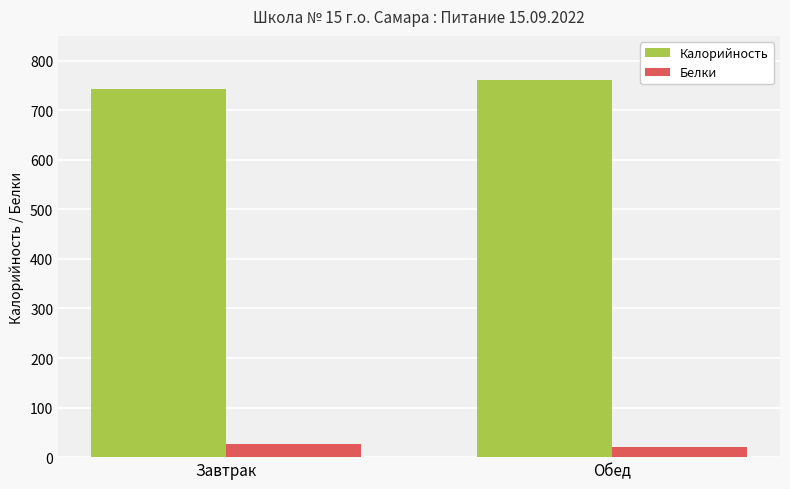

What is the difference between the highest and lowest values at Завтрак?

716.0